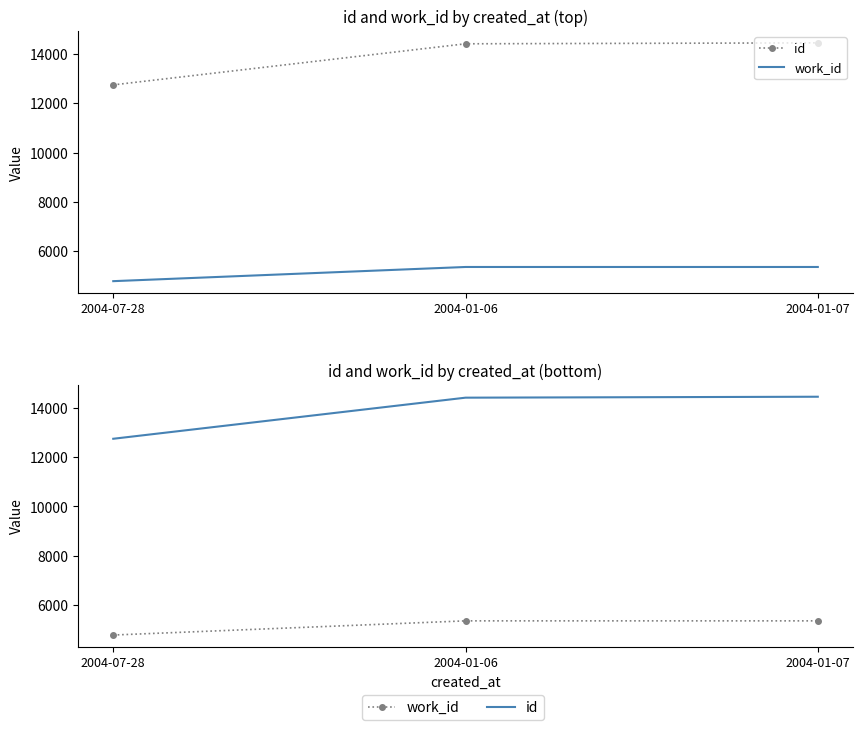

What position from the right is 2004-07-28?

3